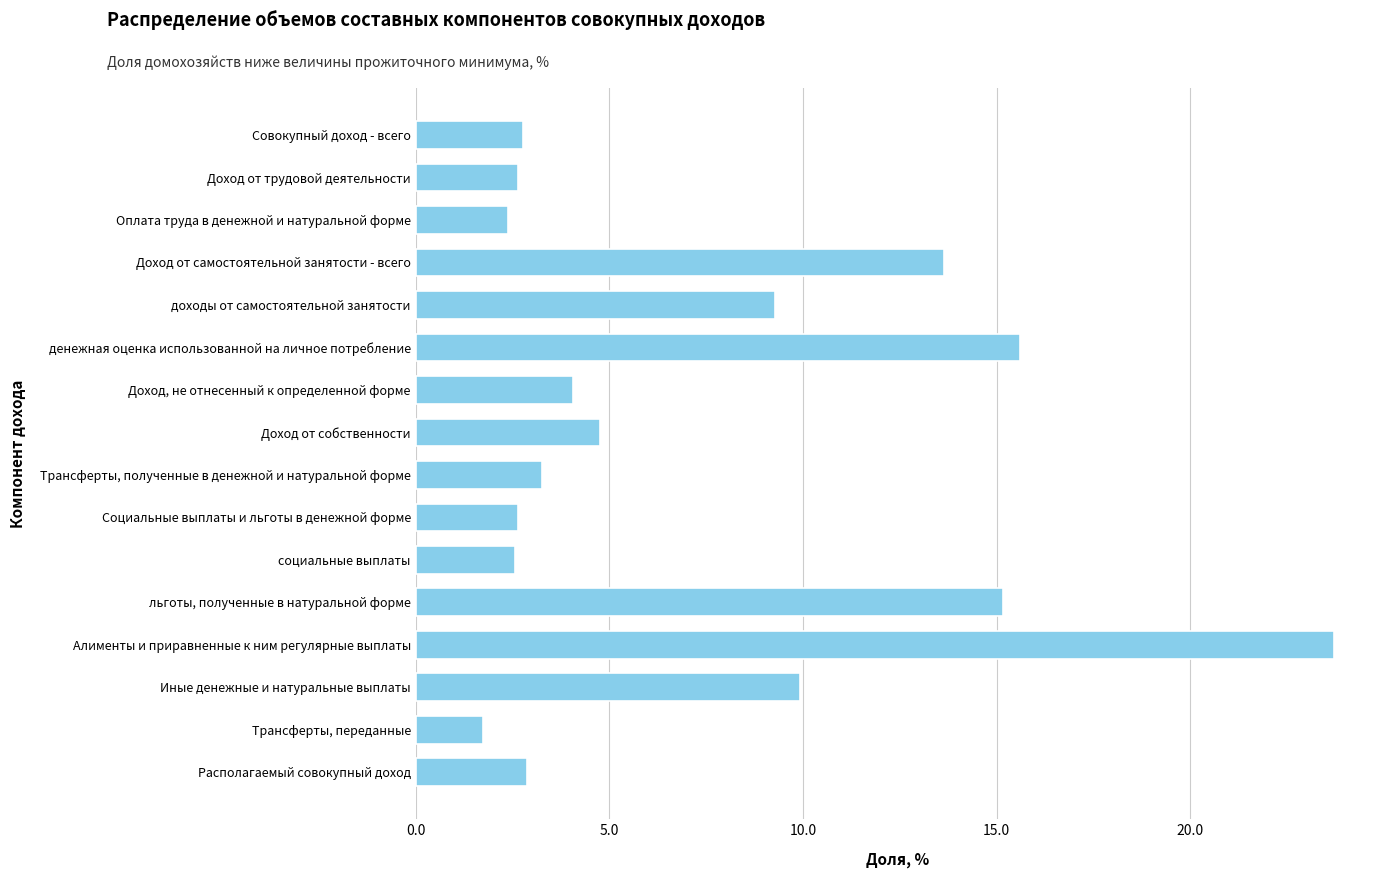

At which category does the chart reach its minimum across all series?

Трансферты, переданные